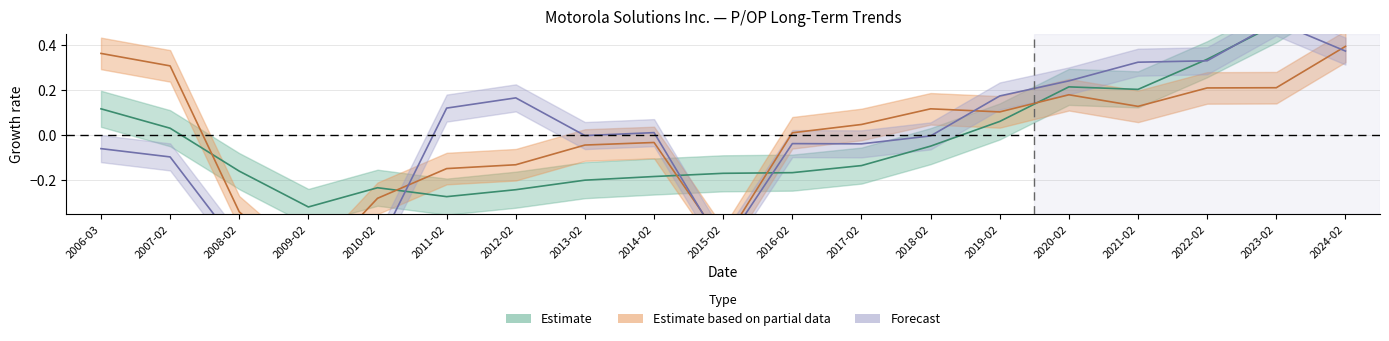

What position from the right is 2024-02?

1